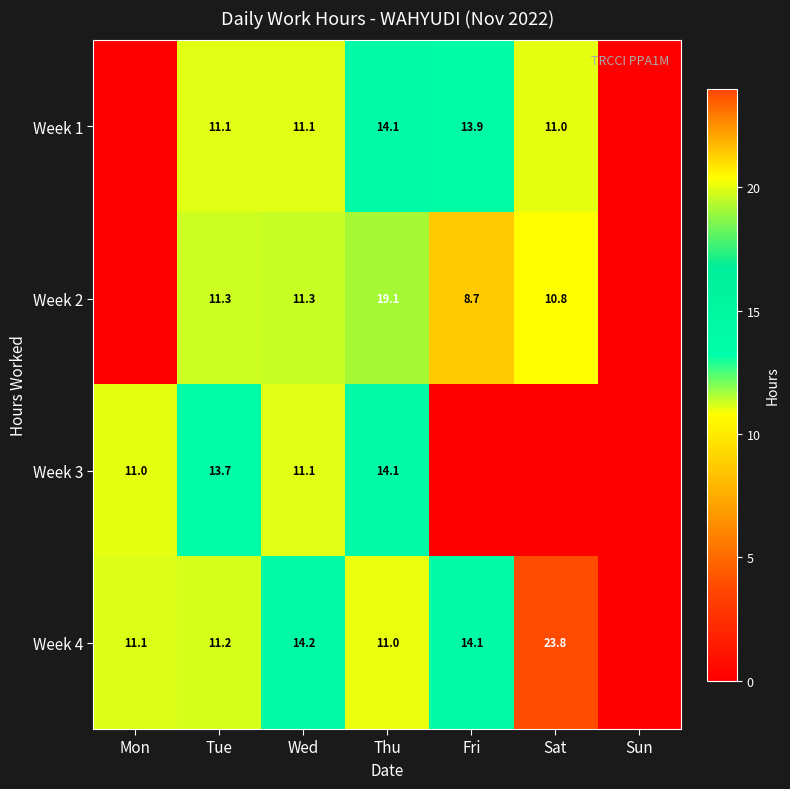

What is the difference between the highest and lowest values at Wed?

3.1